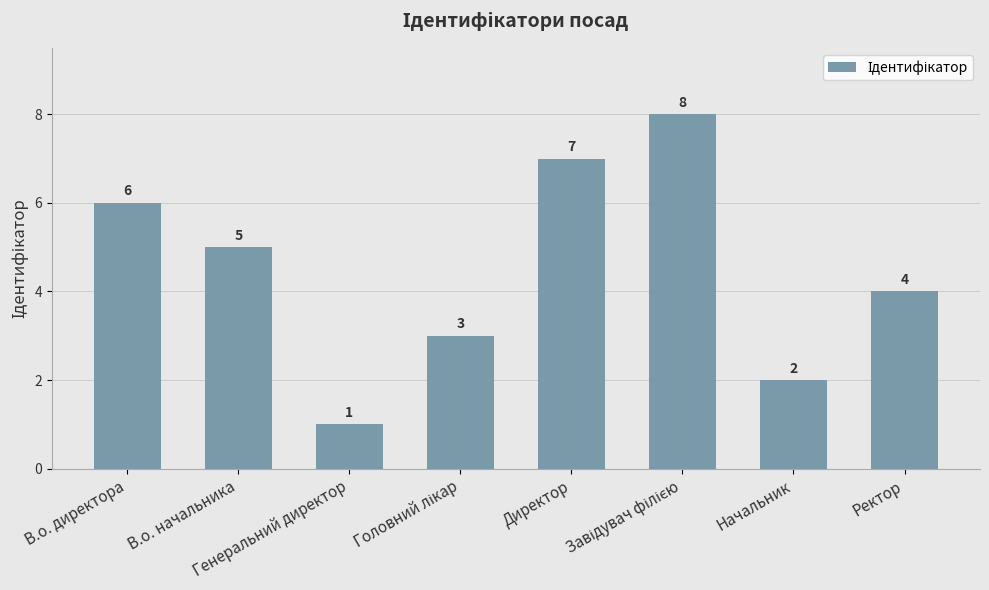

Between Генеральний директор and Директор, which is larger?

Директор